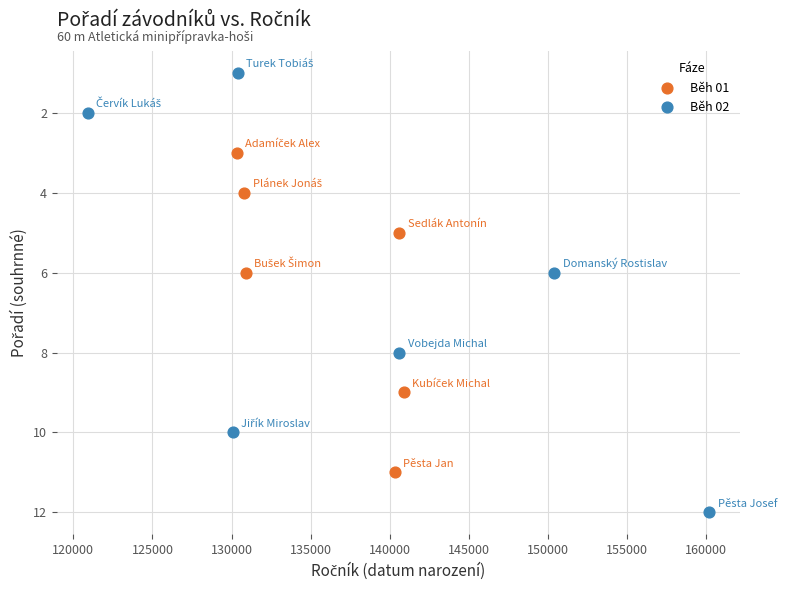

Which series has the widest spread of Y values?

Běh 02